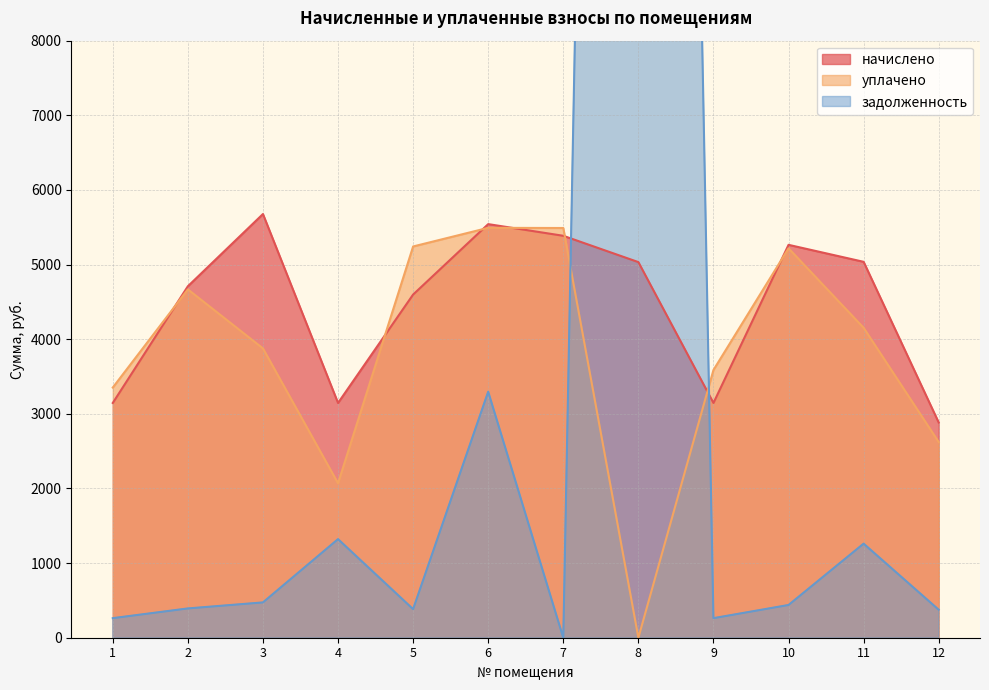

Reading left to right, extract all data points from this chart.

начислено: 3145.7	4709.3	5677.1	3145.7	4598.3	5542.0	5385.6	5033.0	3145.7	5264.4	5036.8	2883.5
уплачено: 3352.1	4667.5	3876.7	2069.2	5242.4	5492.2	5489.9	0.0	3587.3	5217.7	4152.7	2621.4
задолженность: 262.1	392.4	473.1	1321.2	383.2	3296.6	0.0	51788.8	262.1	438.7	1260.5	375.1